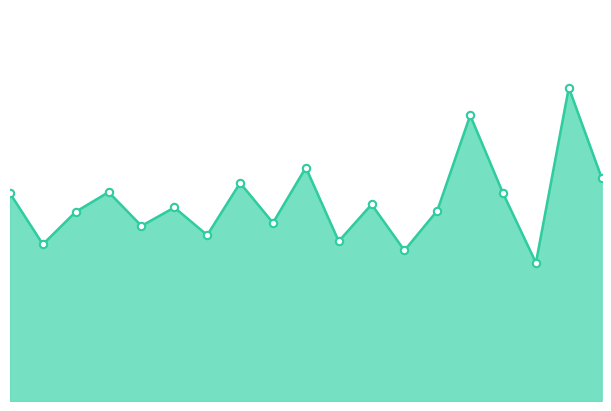

How many lines are shown in the chart?

1